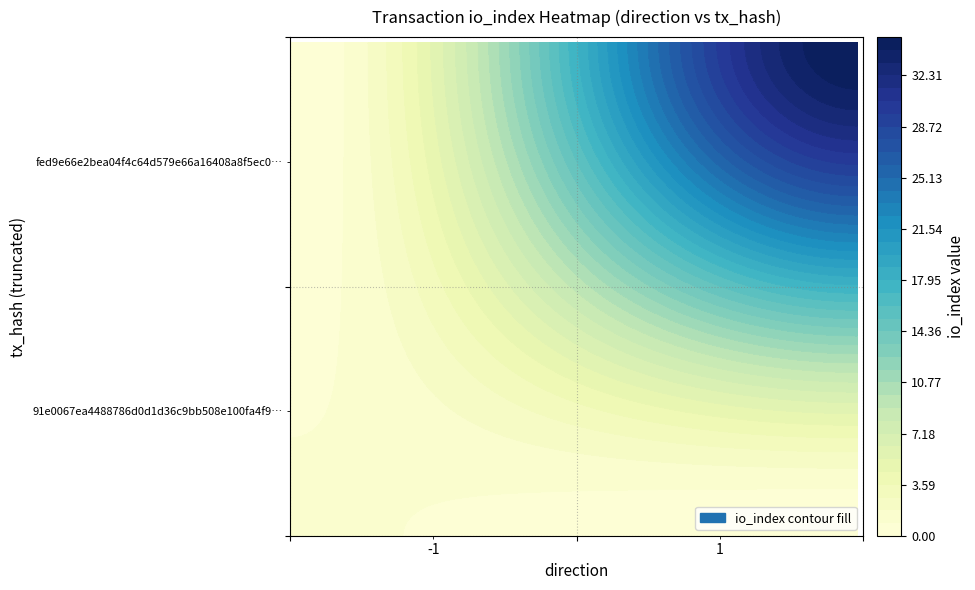

The fed9e66e2bea04f4c64d579e66a16408a8f5ec0 series shows 35 at io_index. True or false?

True